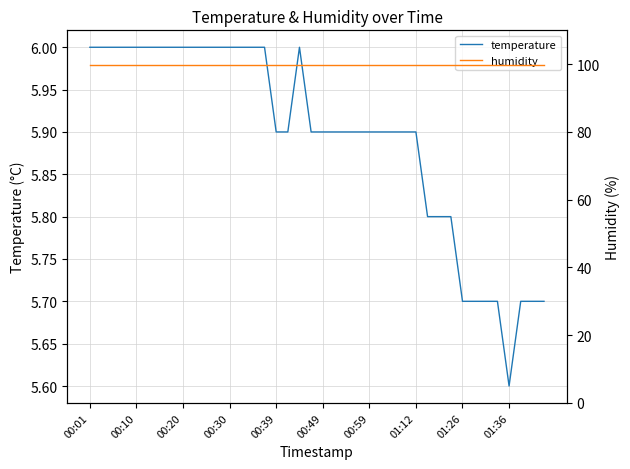

Which category has the highest value in the temperature series?

00:01